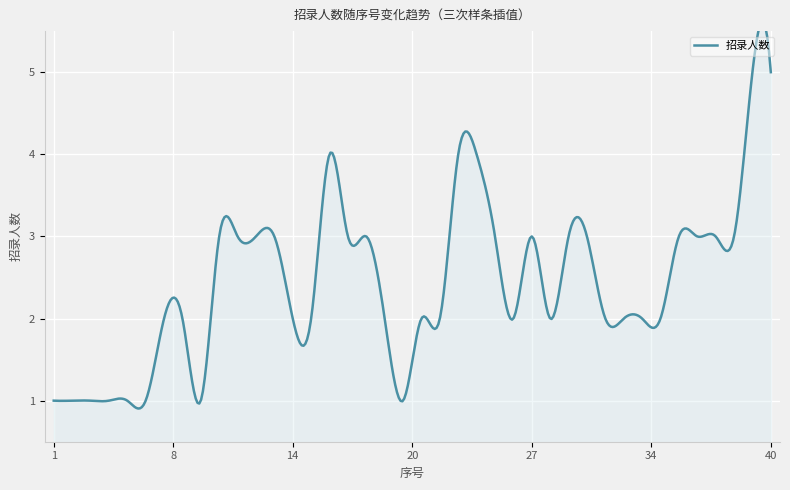

At which category does the chart reach its minimum across all series?

1